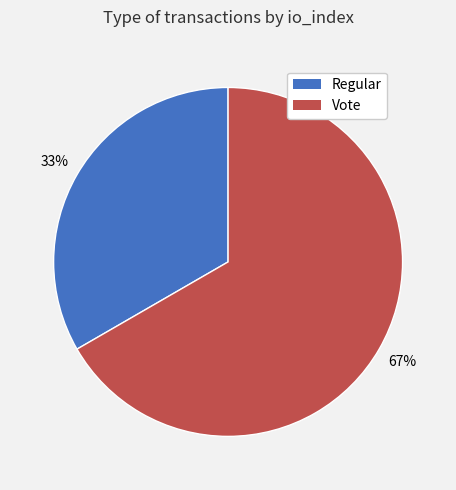

What percentage is the Regular slice, to the nearest percent?

33%